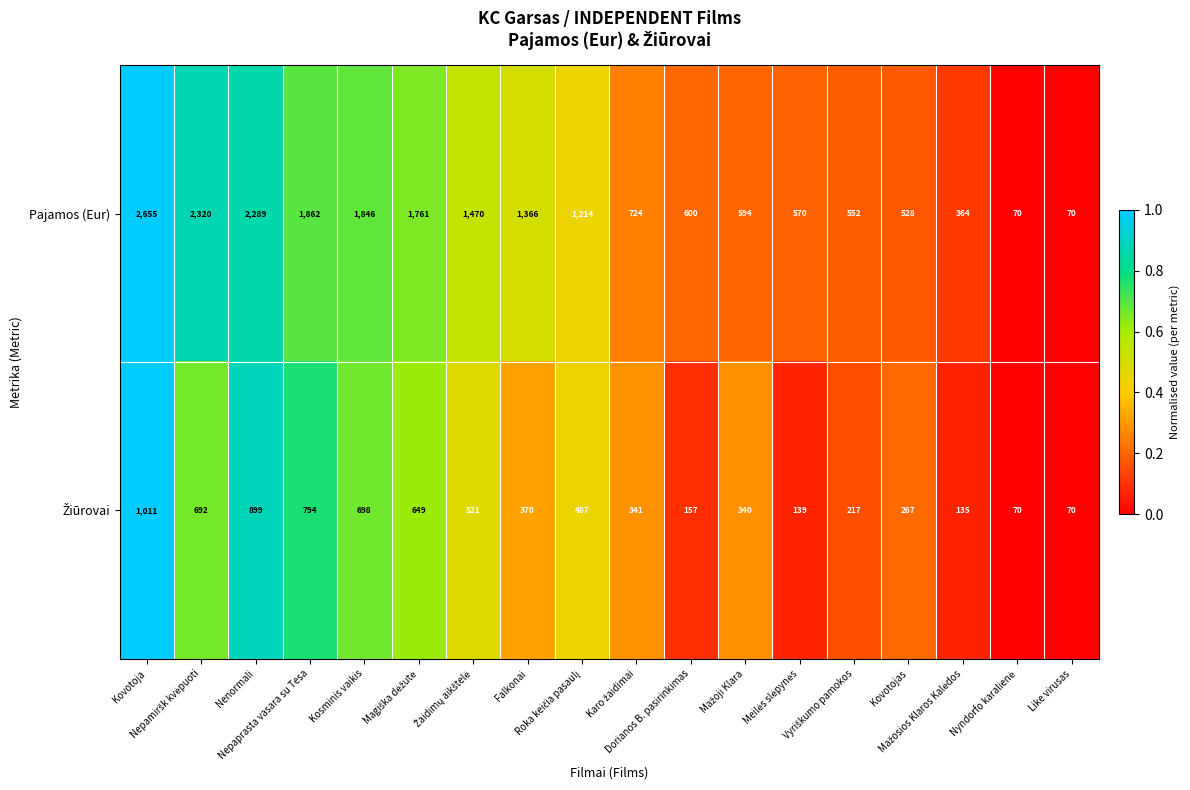

How many categories are shown in the chart?

18